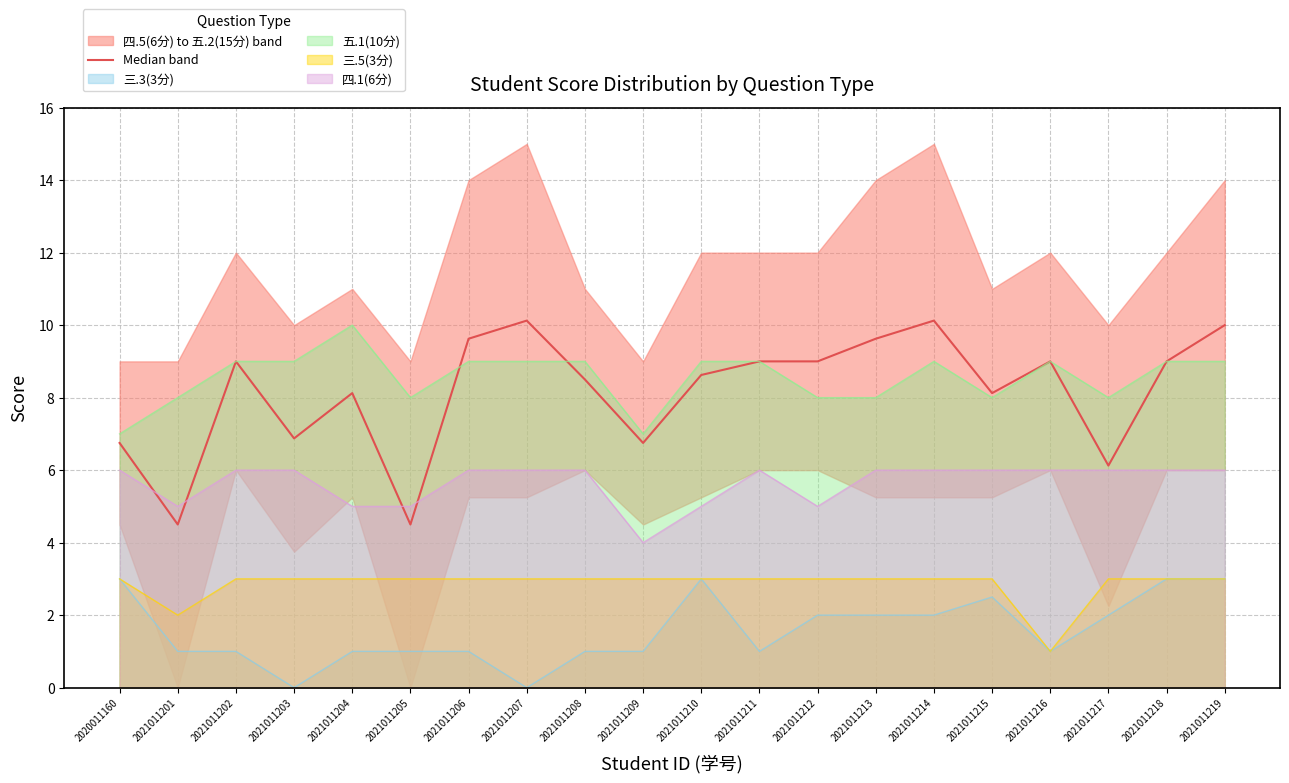

Does the chart display data point markers on the line(s)?

No